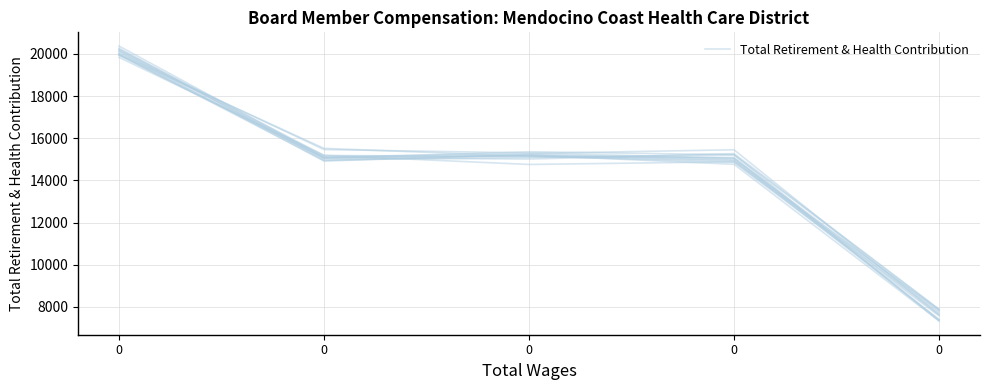

True or false: the data shows 20181.3 at 0.

True